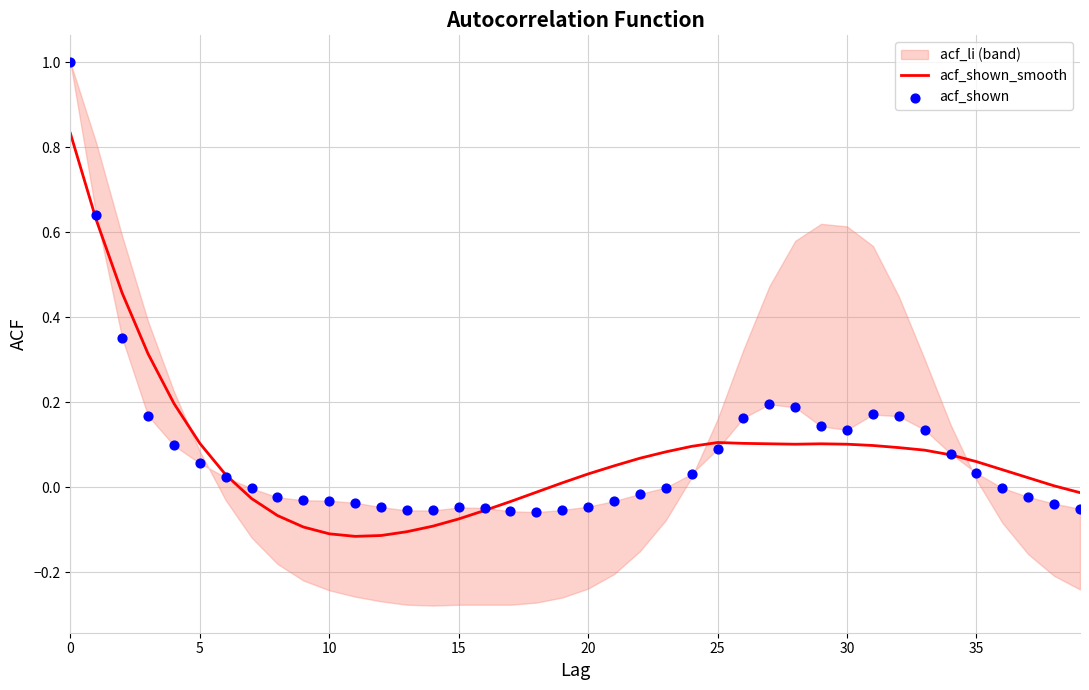

Which series has the largest total across all categories?

acf_shown